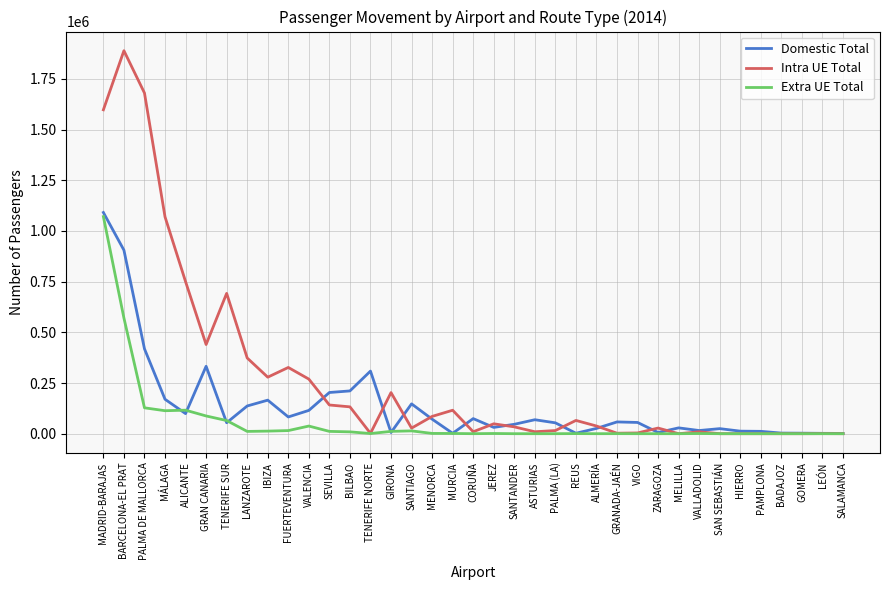

Rank the series by their average value, from highest to lowest.

Intra UE Total, Domestic Total, Extra UE Total